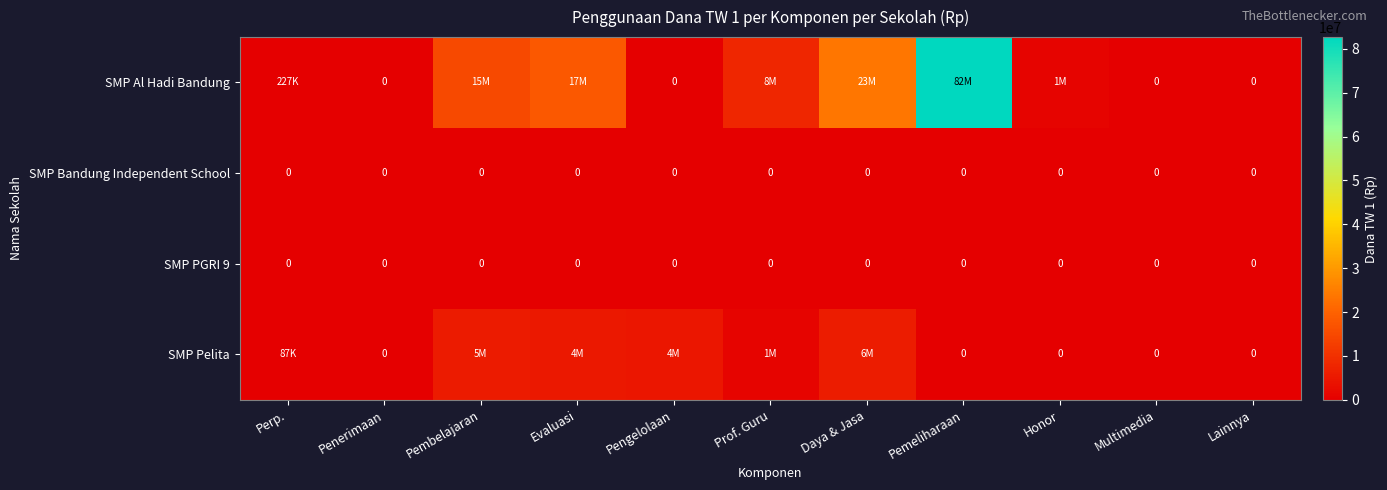

The SMP Bandung Independent School series shows 0 at Pemeliharaan. True or false?

True